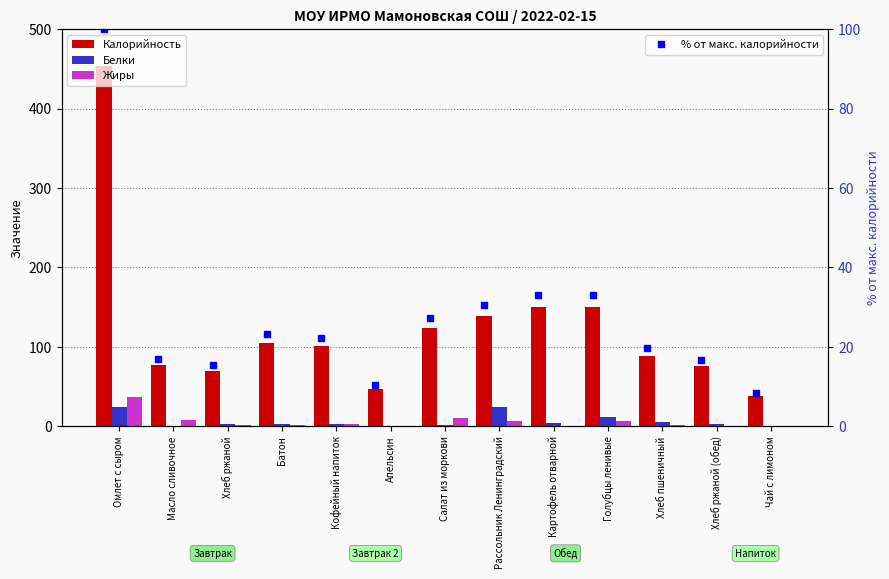

List the series in order of their peak value, highest first.

Калорийность, % от макс. калорийности, Жиры, Белки